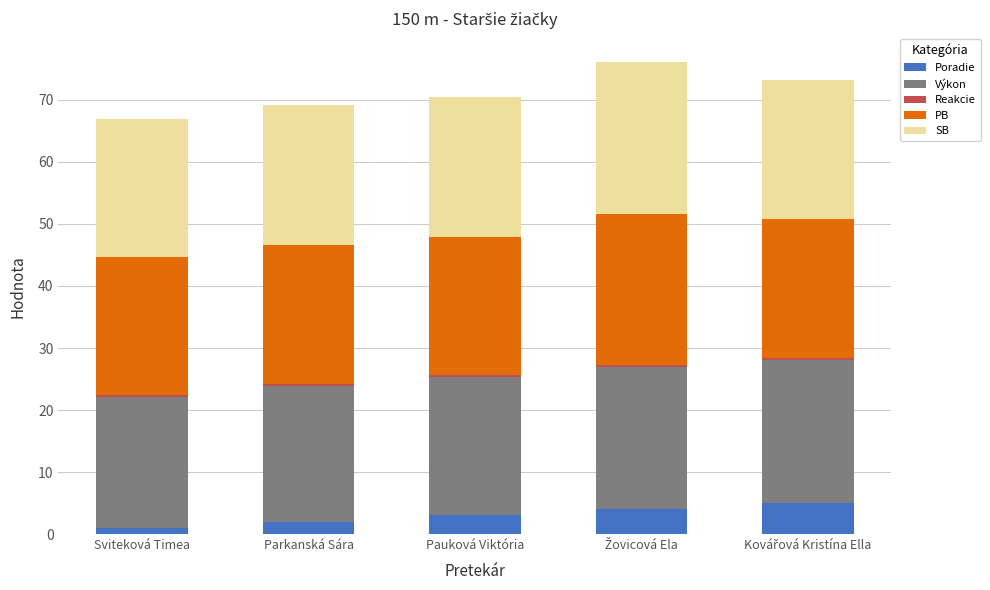

What is the highest value of the Poradie series?

5.0